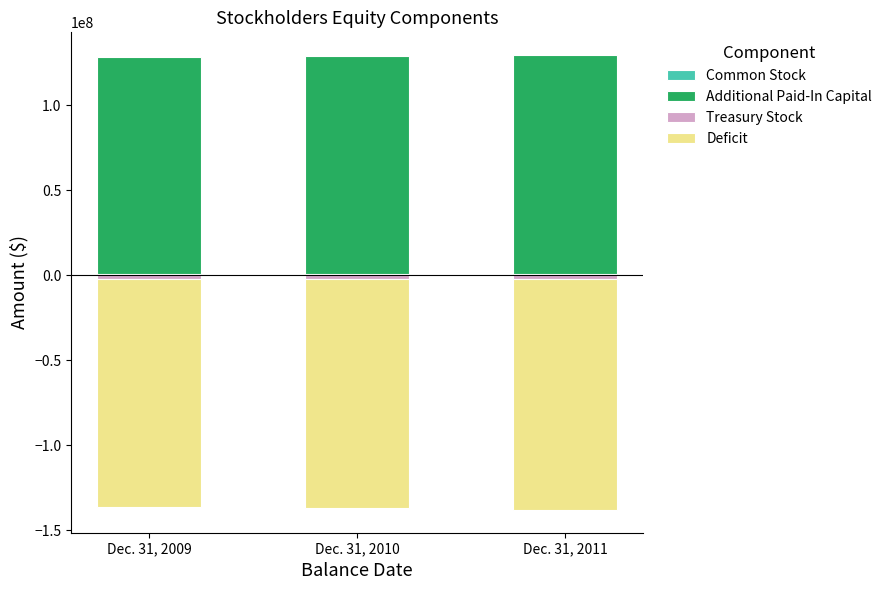

How many data points in Deficit are less than -135180671?

1